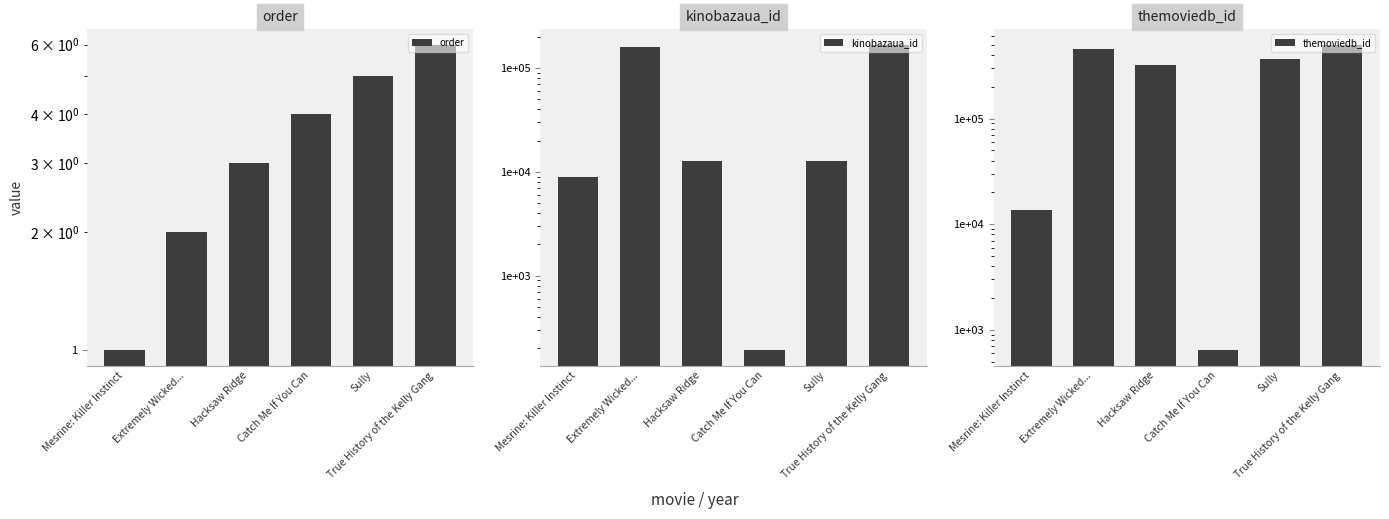

What is the highest value of the themoviedb_id series?

501395